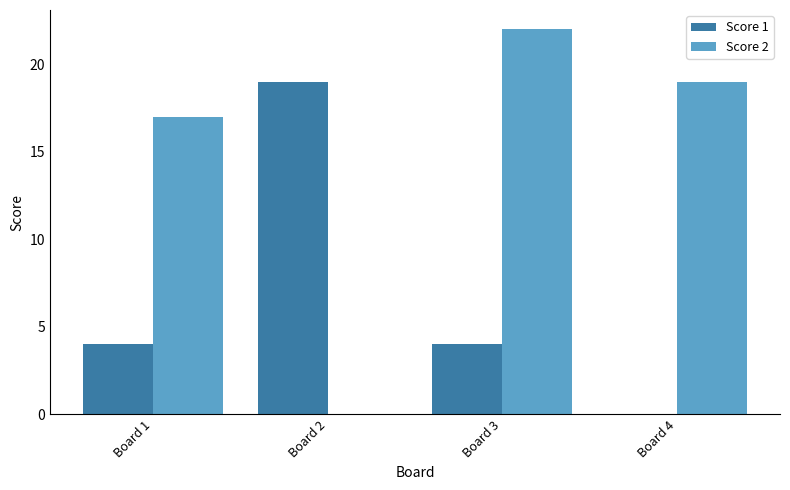

Which series has the largest total across all categories?

Score 2